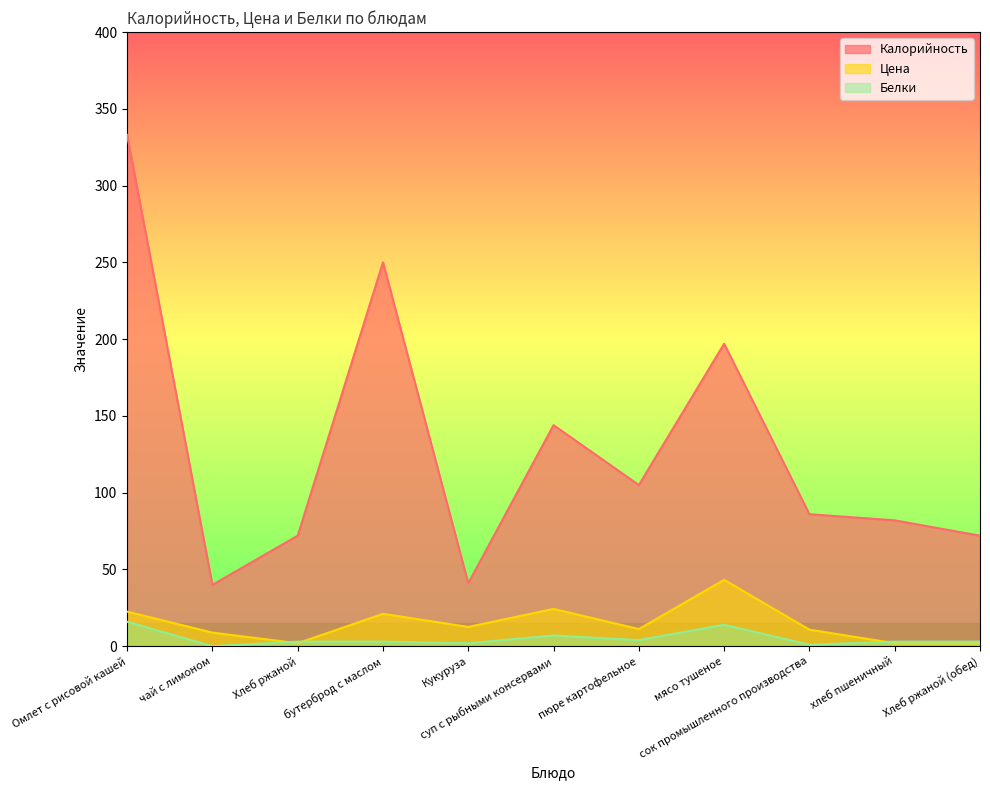

What is the spread (max minus min) of values at бутерброд с маслом?

247.0